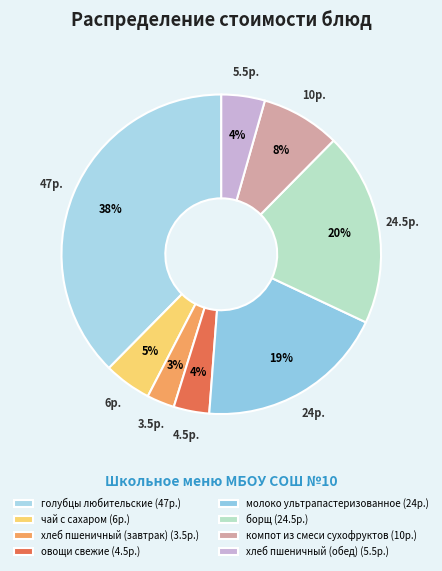

Which category has the smallest portion of the pie?

хлеб пшеничный (завтрак)